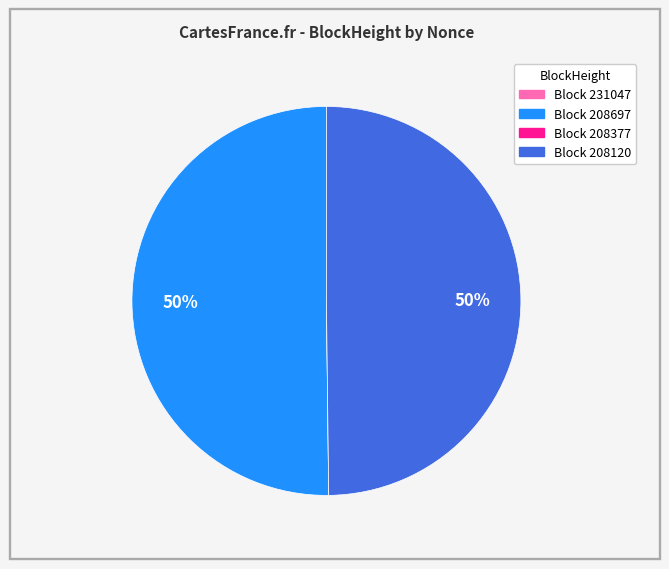

To the nearest percent, what is the difference between the largest and smallest slice percentages?

50%